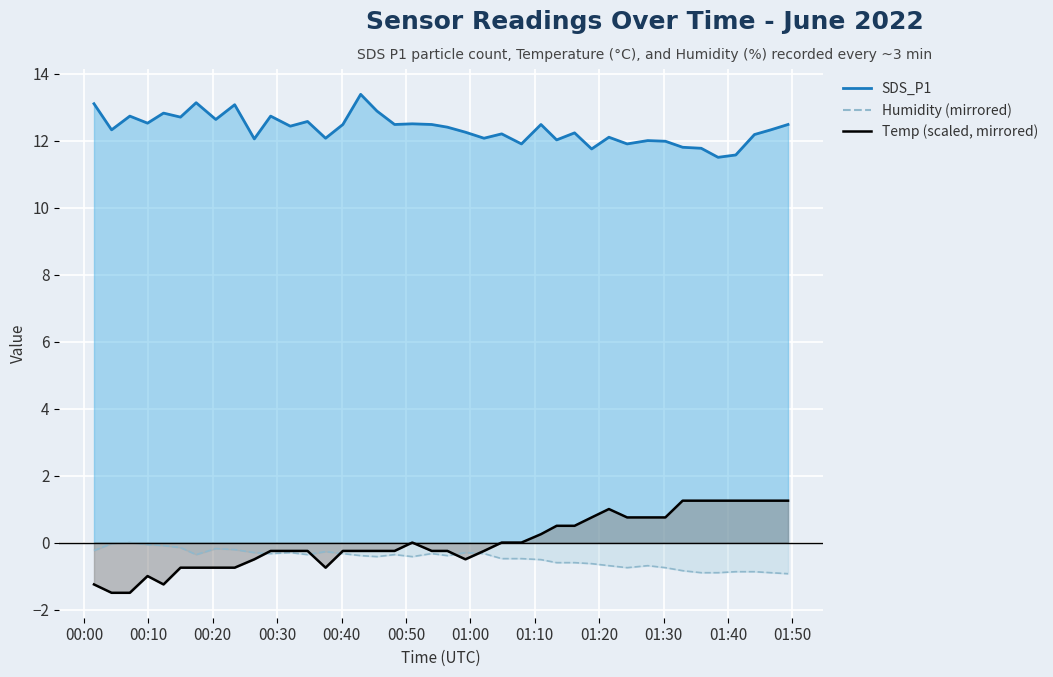

What is the difference between the highest and lowest values at 2022/06/03 01:38:28?

12.4